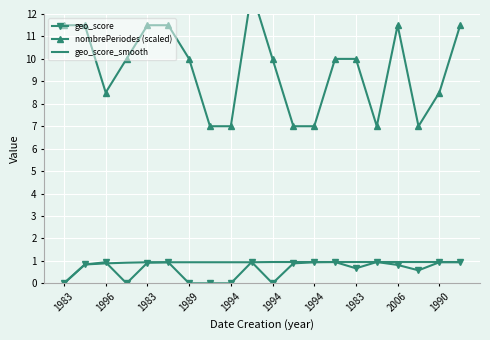

What is the difference between the maximum and minimum values in the nombrePeriodes (scaled) series?

6.0